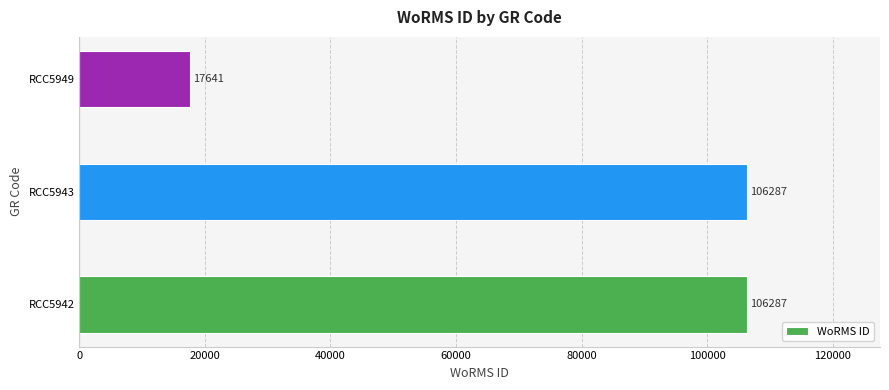

How many bars are there in total?

3